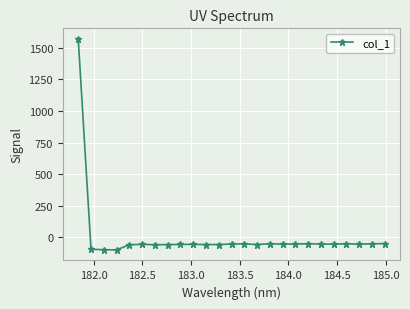

What is the average value?

3.9